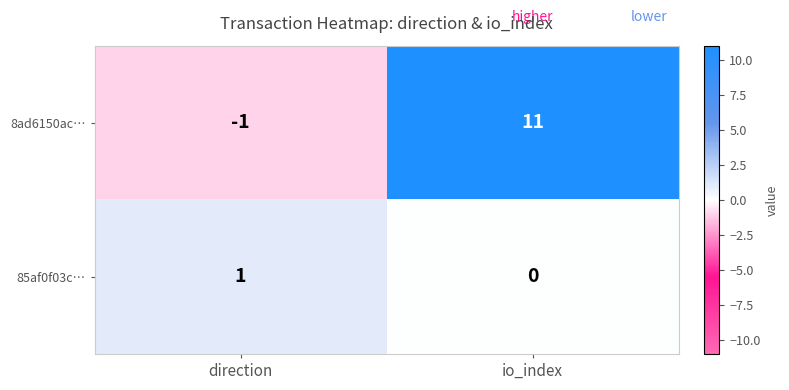

Reading right to left, list all the values displayed in this chart.

8ad6150ac…: 11	-1
85af0f03c…: 0	1